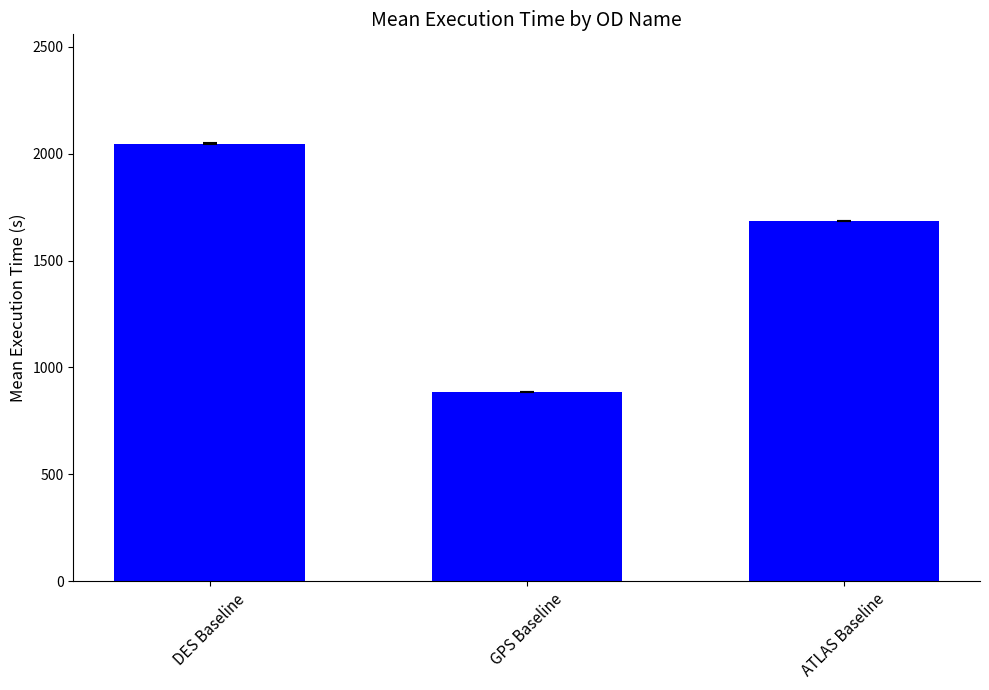

Is it true that the value at GPS Baseline is 887?

True